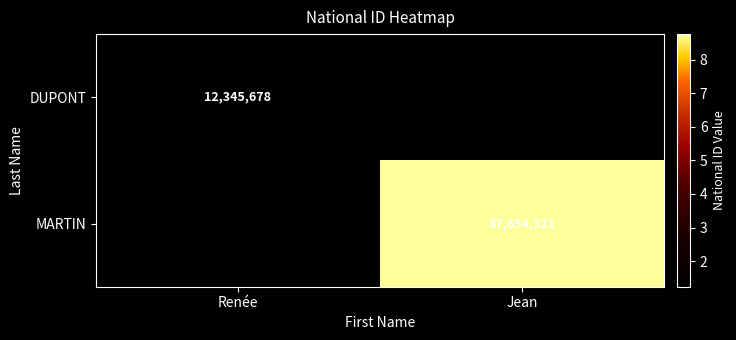

The MARTIN series shows 145455498 at Jean. True or false?

False